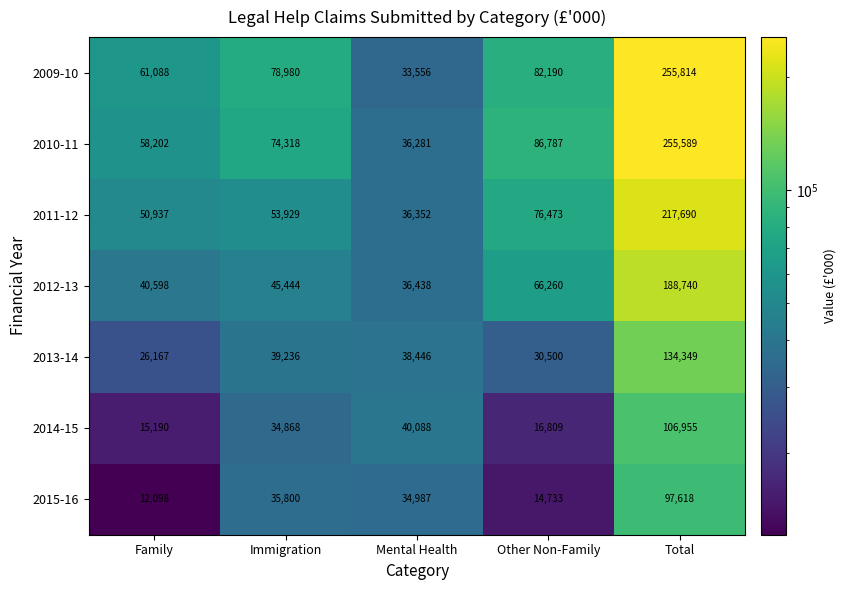

Rank the series by their maximum value, from highest to lowest.

2009-10, 2010-11, 2011-12, 2012-13, 2013-14, 2014-15, 2015-16